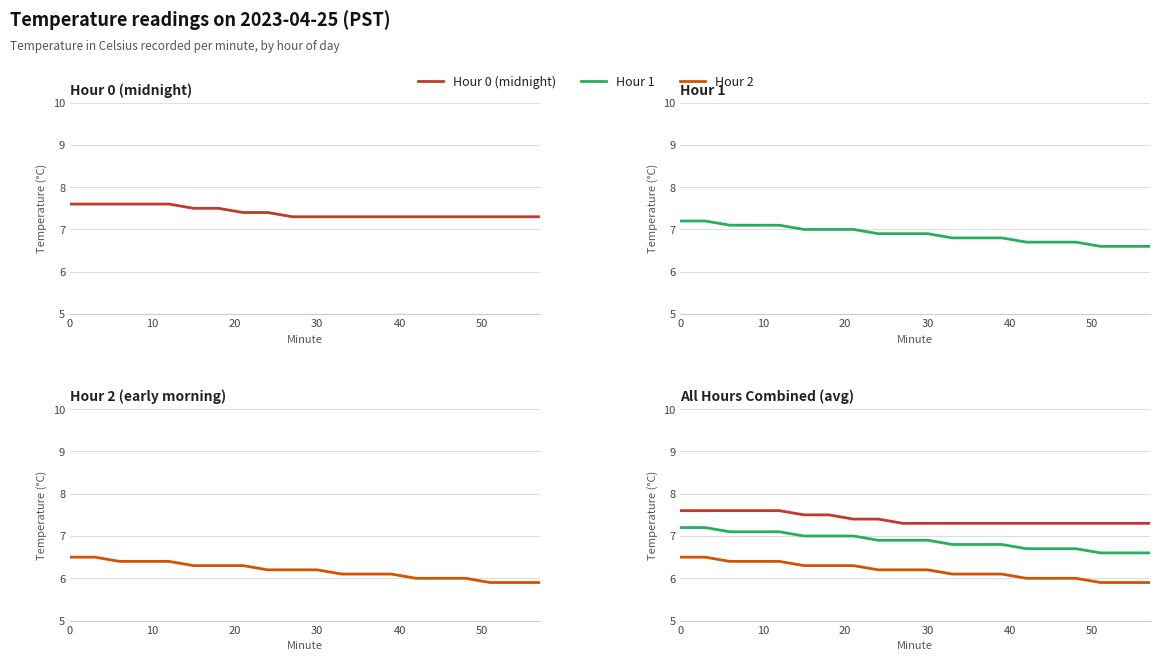

How many values in the Hour 2 series are below 6?

3